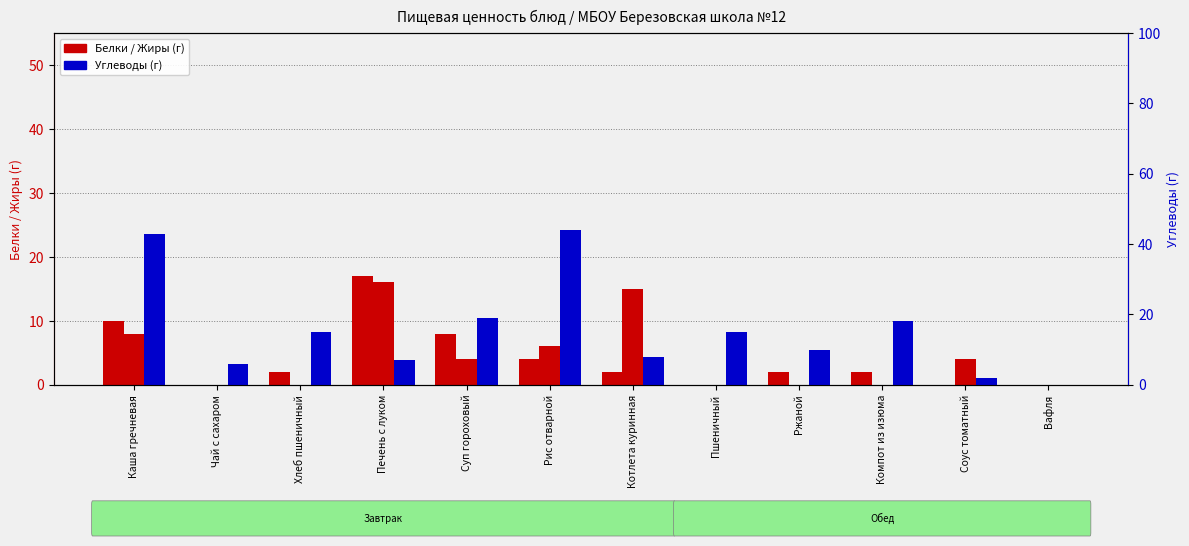

How many series are shown in this chart?

3